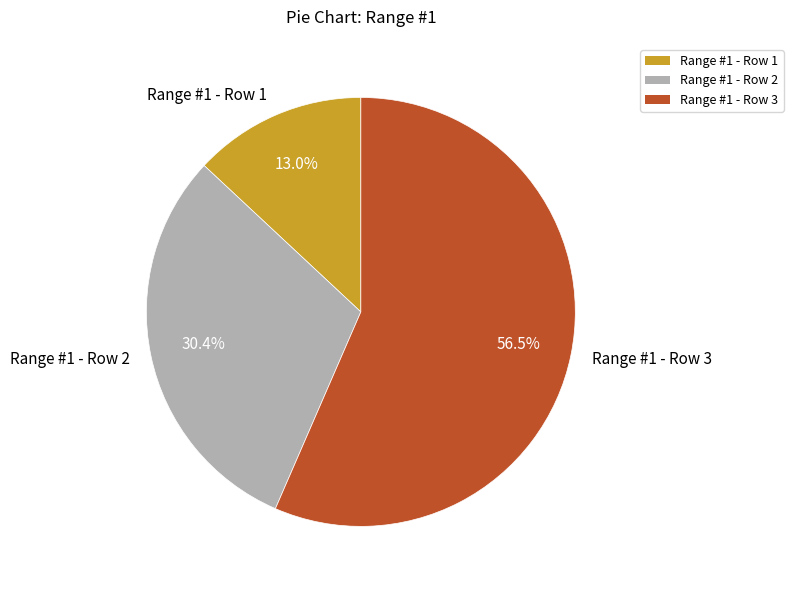

What is the largest slice in the pie chart?

Range #1 - Row 3